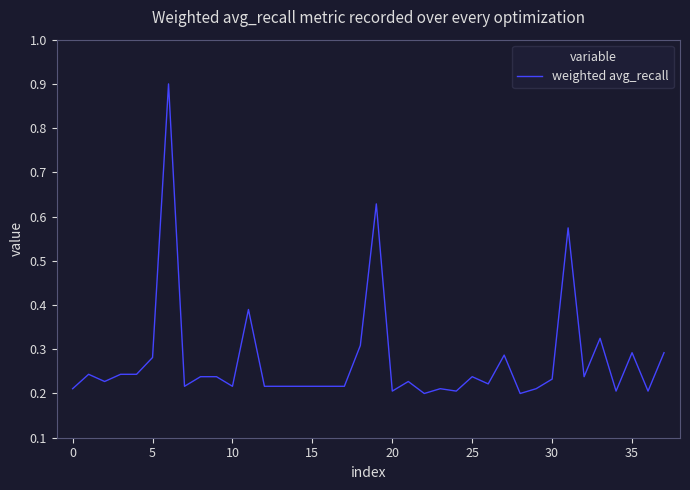

What is the greatest value displayed?

0.9